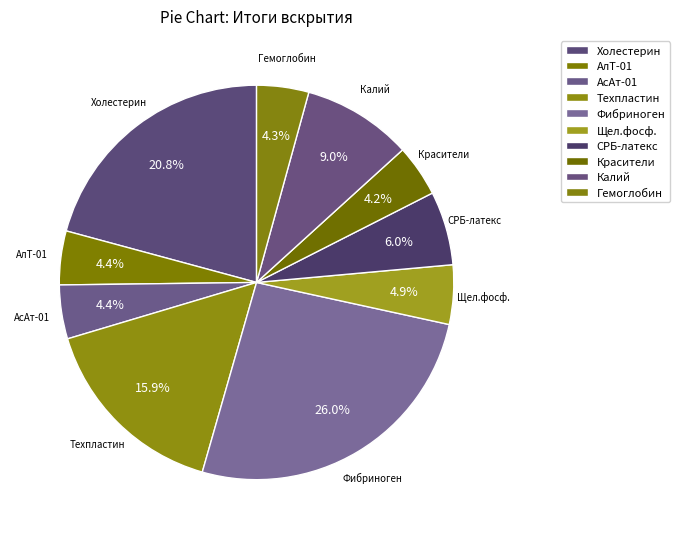

Is there any slice that represents more than half of the pie?

No